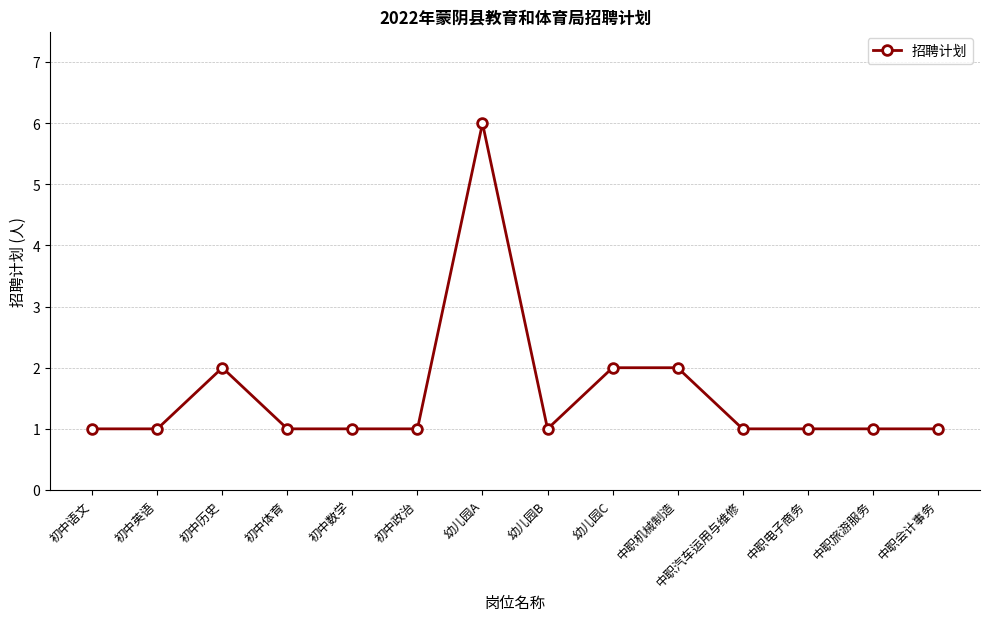

At which category does the data reach its first local peak?

初中历史